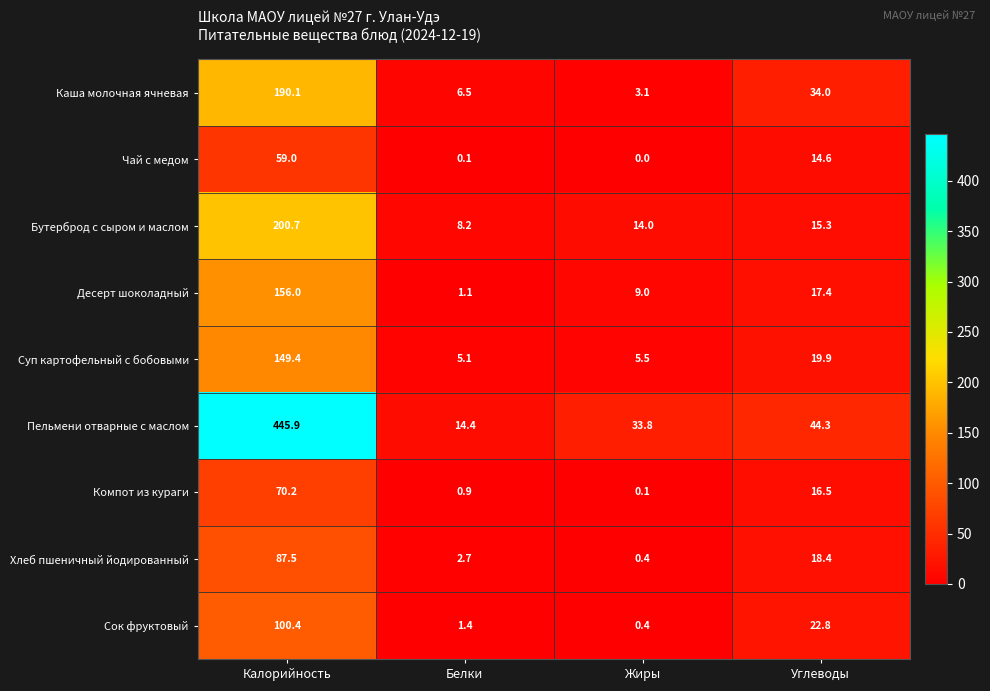

Which series has the largest total across all categories?

Пельмени отварные с маслом